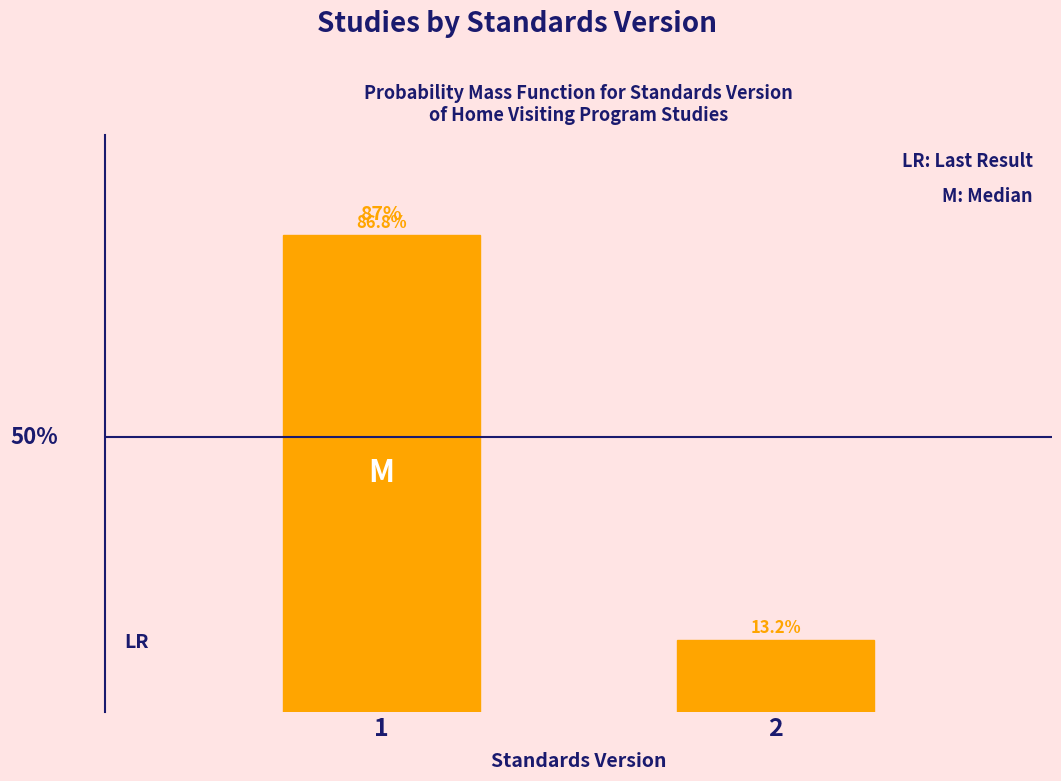

List the labels in order of value, largest first.

1, 2